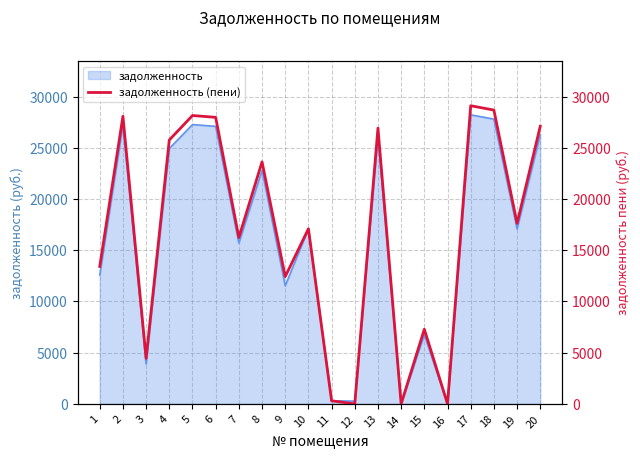

The value at 3 is 915.7. True or false?

False